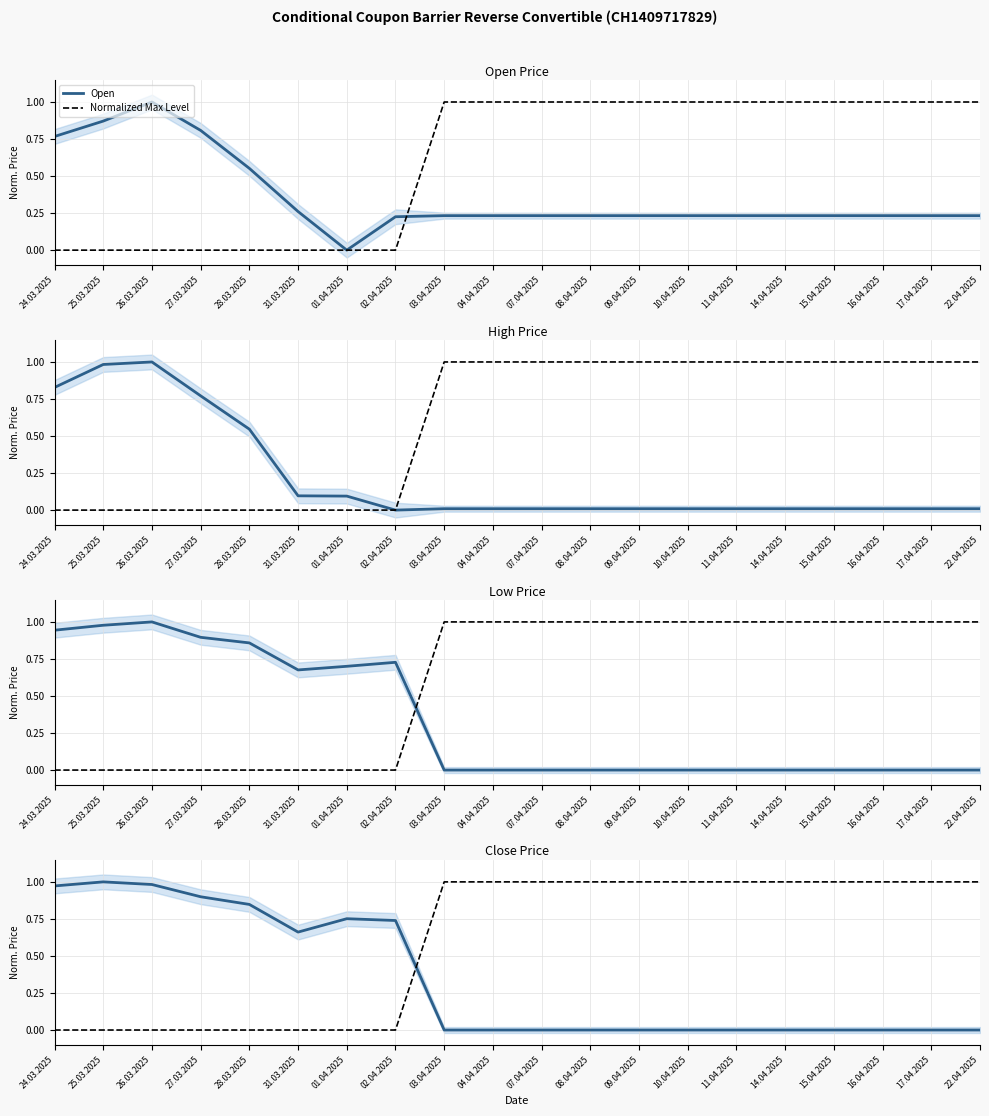

Which category has the highest value in the Low series?

26.03.2025